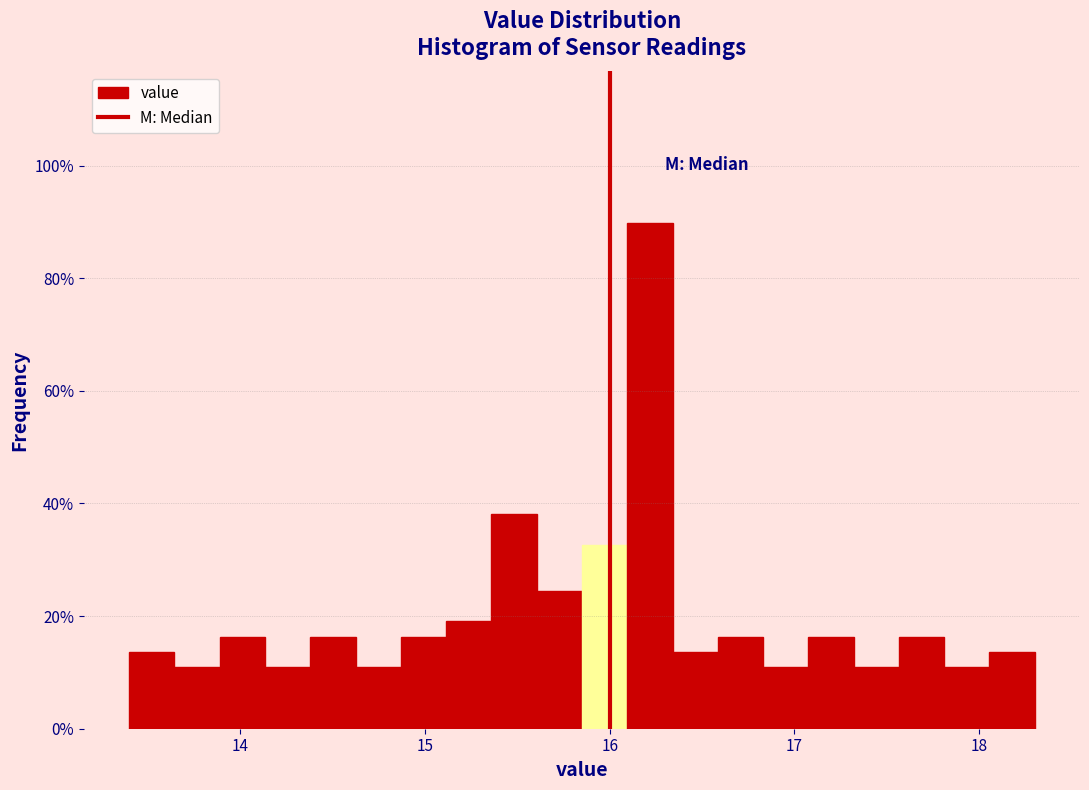

Around what value on the x-axis is the tallest bar? Give the approximate position of its centre, as read against the axis.

16.2